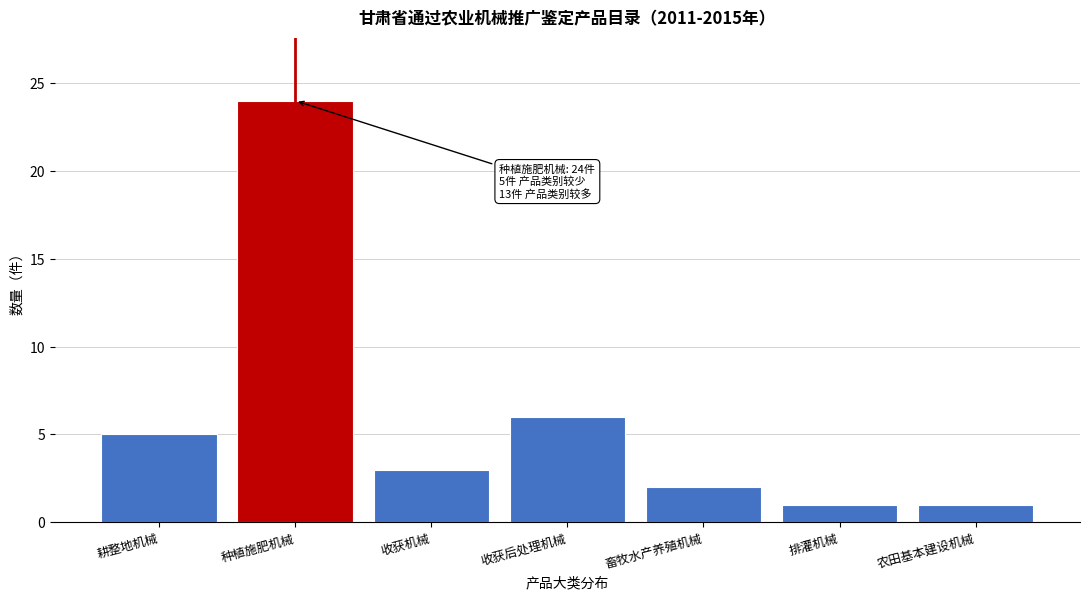

Reading right to left, what are all the values shown in this chart?

1	1	2	6	3	24	5